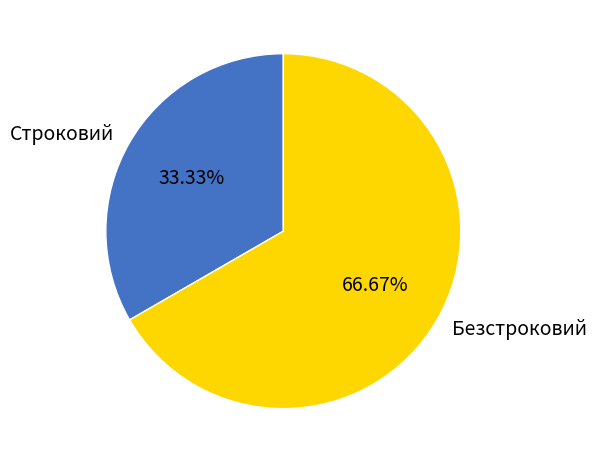

Which has a higher value, Безстроковий or Строковий?

Безстроковий